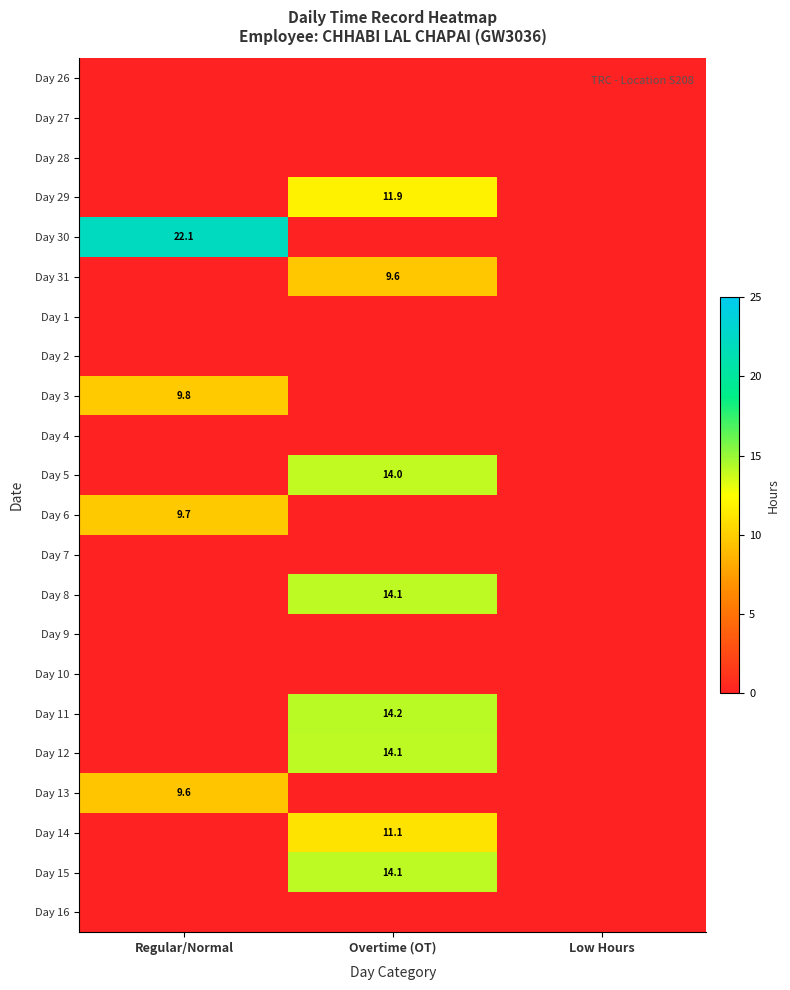

The Day 3 series shows 9.8 at Regular/Normal. True or false?

True